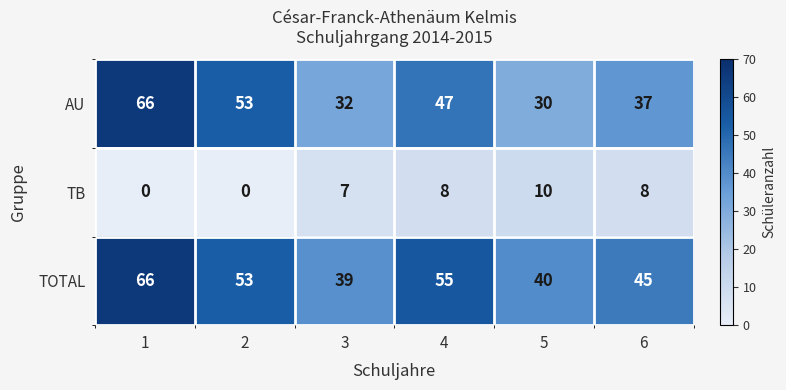

Count the number of data series in this chart.

3